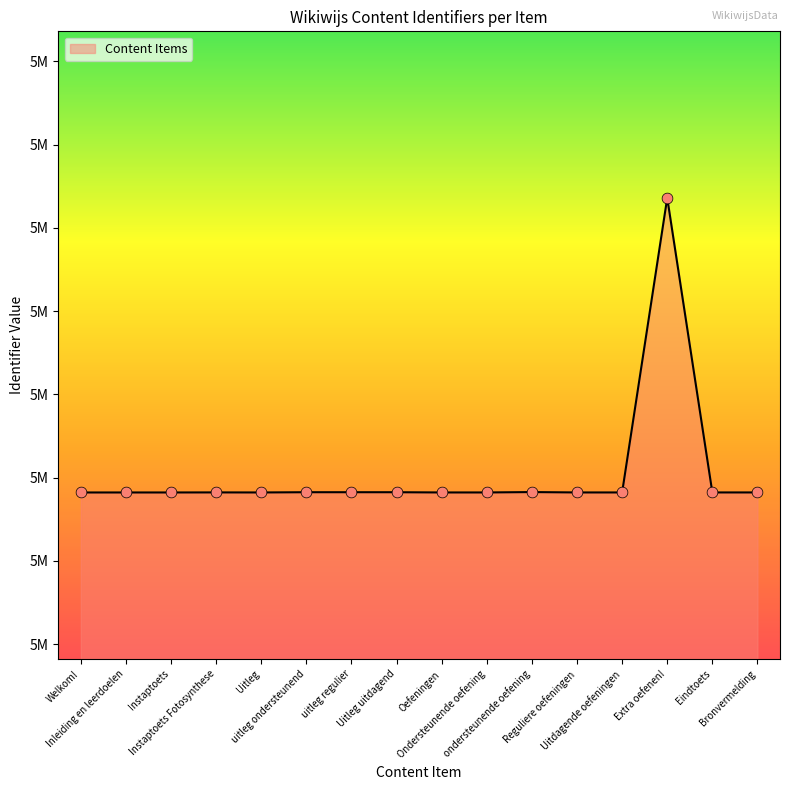

Approximately how many times larger is the value at Uitleg compared to Reguliere oefeningen?

1.0